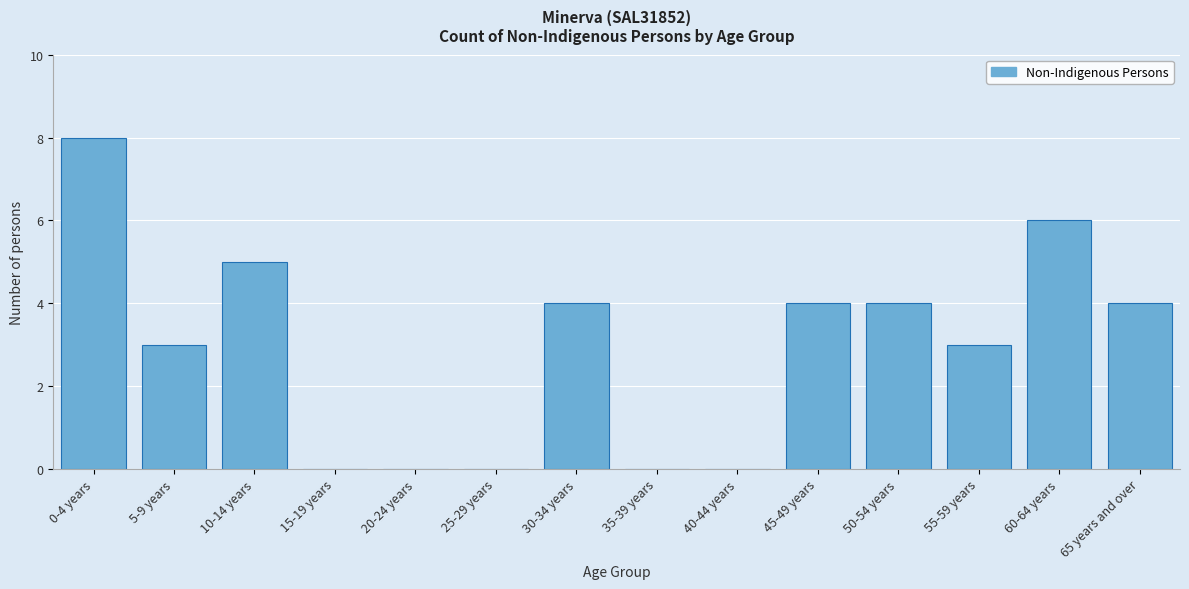

Reading left to right, what are all the values shown in this chart?

0-4 years=8	5-9 years=3	10-14 years=5	15-19 years=0	20-24 years=0	25-29 years=0	30-34 years=4	35-39 years=0	40-44 years=0	45-49 years=4	50-54 years=4	55-59 years=3	60-64 years=6	65 years and over=4